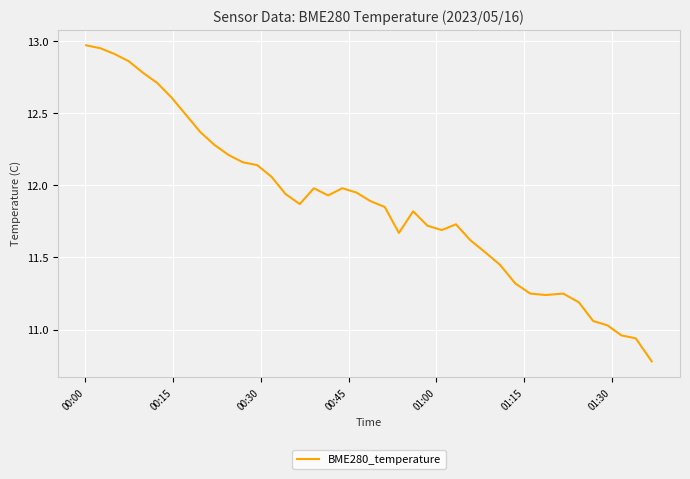

What is the difference between the maximum and minimum values?

2.2